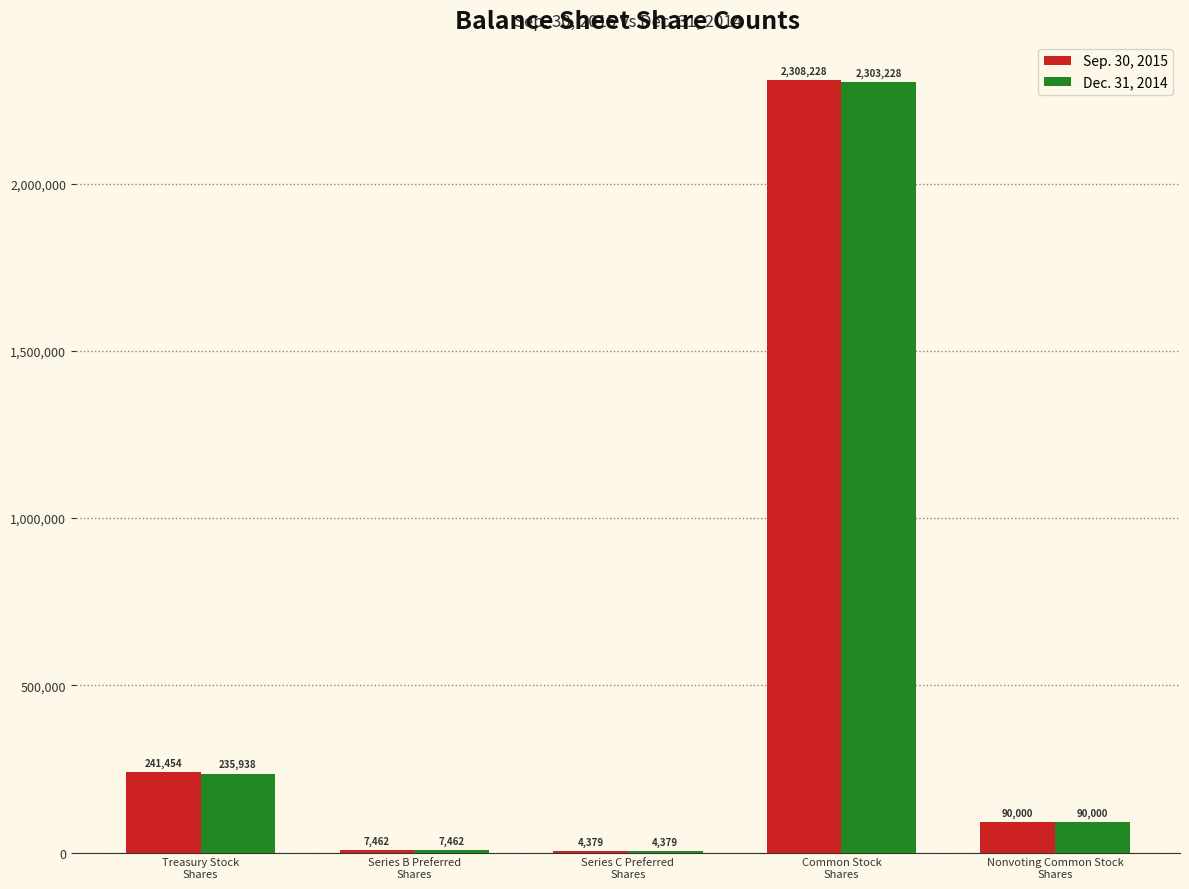

What is the sum of all Dec. 31, 2014 values?

2641007